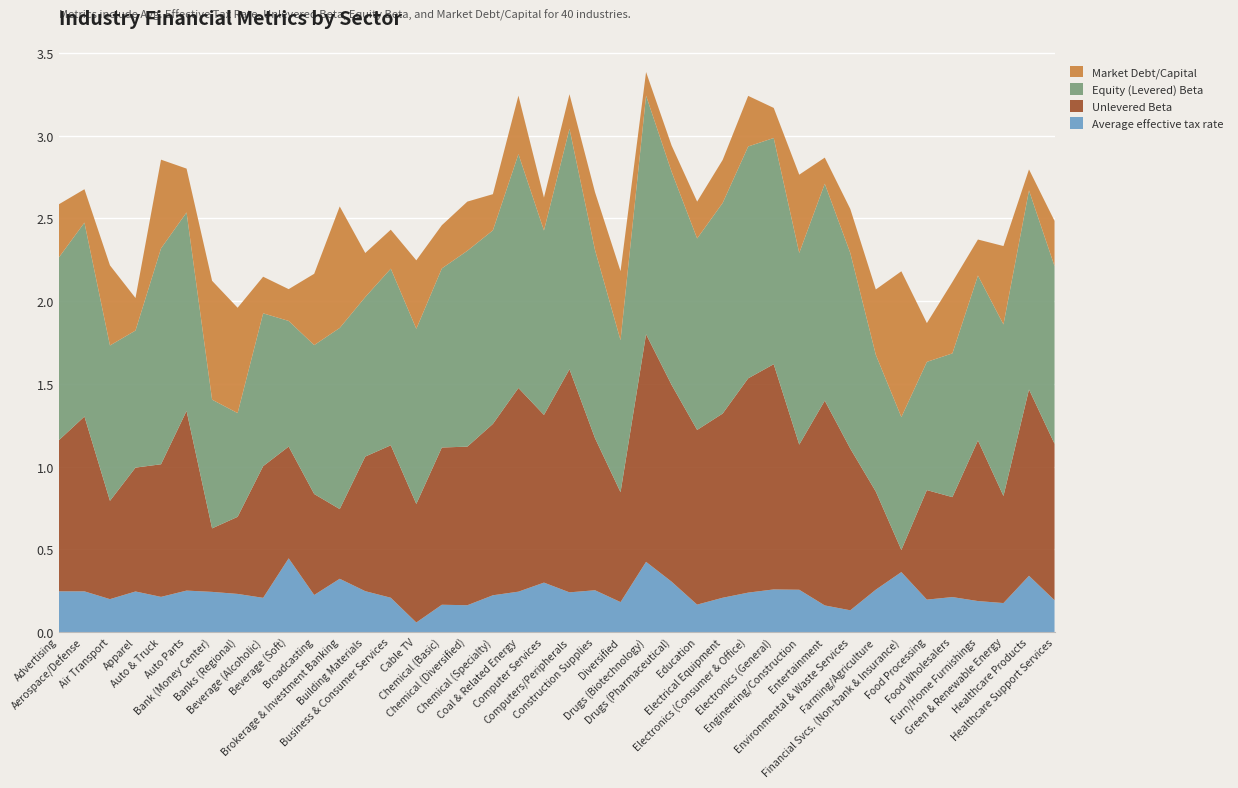

Reading left to right, transcribe all the data shown in this chart.

Average effective tax rate: Advertising=0.2	Aerospace/Defense=0.2	Air Transport=0.2	Apparel=0.2	Auto & Truck=0.2	Auto Parts=0.3	Bank (Money Center)=0.2	Banks (Regional)=0.2	Beverage (Alcoholic)=0.2	Beverage (Soft)=0.4	Broadcasting=0.2	Brokerage & Investment Banking=0.3	Building Materials=0.2	Business & Consumer Services=0.2	Cable TV=0.1	Chemical (Basic)=0.2	Chemical (Diversified)=0.2	Chemical (Specialty)=0.2	Coal & Related Energy=0.2	Computer Services=0.3	Computers/Peripherals=0.2	Construction Supplies=0.3	Diversified=0.2	Drugs (Biotechnology)=0.4	Drugs (Pharmaceutical)=0.3	Education=0.2	Electrical Equipment=0.2	Electronics (Consumer & Office)=0.2	Electronics (General)=0.3	Engineering/Construction=0.3	Entertainment=0.2	Environmental & Waste Services=0.1	Farming/Agriculture=0.3	Financial Svcs. (Non-bank & Insurance)=0.4	Food Processing=0.2	Food Wholesalers=0.2	Furn/Home Furnishings=0.2	Green & Renewable Energy=0.2	Healthcare Products=0.3	Healthcare Support Services=0.2
Unlevered Beta: Advertising=0.9	Aerospace/Defense=1.1	Air Transport=0.6	Apparel=0.7	Auto & Truck=0.8	Auto Parts=1.1	Bank (Money Center)=0.4	Banks (Regional)=0.5	Beverage (Alcoholic)=0.8	Beverage (Soft)=0.7	Broadcasting=0.6	Brokerage & Investment Banking=0.4	Building Materials=0.8	Business & Consumer Services=0.9	Cable TV=0.7	Chemical (Basic)=1.0	Chemical (Diversified)=1.0	Chemical (Specialty)=1.0	Coal & Related Energy=1.2	Computer Services=1.0	Computers/Peripherals=1.3	Construction Supplies=0.9	Diversified=0.7	Drugs (Biotechnology)=1.4	Drugs (Pharmaceutical)=1.2	Education=1.1	Electrical Equipment=1.1	Electronics (Consumer & Office)=1.3	Electronics (General)=1.4	Engineering/Construction=0.9	Entertainment=1.2	Environmental & Waste Services=1.0	Farming/Agriculture=0.6	Financial Svcs. (Non-bank & Insurance)=0.1	Food Processing=0.7	Food Wholesalers=0.6	Furn/Home Furnishings=1.0	Green & Renewable Energy=0.6	Healthcare Products=1.1	Healthcare Support Services=0.9
Equity (Levered) Beta: Advertising=1.1	Aerospace/Defense=1.2	Air Transport=0.9	Apparel=0.8	Auto & Truck=1.3	Auto Parts=1.2	Bank (Money Center)=0.8	Banks (Regional)=0.6	Beverage (Alcoholic)=0.9	Beverage (Soft)=0.8	Broadcasting=0.9	Brokerage & Investment Banking=1.1	Building Materials=1.0	Business & Consumer Services=1.1	Cable TV=1.1	Chemical (Basic)=1.1	Chemical (Diversified)=1.2	Chemical (Specialty)=1.2	Coal & Related Energy=1.4	Computer Services=1.1	Computers/Peripherals=1.5	Construction Supplies=1.1	Diversified=0.9	Drugs (Biotechnology)=1.4	Drugs (Pharmaceutical)=1.3	Education=1.2	Electrical Equipment=1.3	Electronics (Consumer & Office)=1.4	Electronics (General)=1.4	Engineering/Construction=1.2	Entertainment=1.3	Environmental & Waste Services=1.2	Farming/Agriculture=0.8	Financial Svcs. (Non-bank & Insurance)=0.8	Food Processing=0.8	Food Wholesalers=0.9	Furn/Home Furnishings=1.0	Green & Renewable Energy=1.0	Healthcare Products=1.2	Healthcare Support Services=1.1
Market Debt/Capital: Advertising=0.3	Aerospace/Defense=0.2	Air Transport=0.5	Apparel=0.2	Auto & Truck=0.5	Auto Parts=0.3	Bank (Money Center)=0.7	Banks (Regional)=0.6	Beverage (Alcoholic)=0.2	Beverage (Soft)=0.2	Broadcasting=0.4	Brokerage & Investment Banking=0.7	Building Materials=0.3	Business & Consumer Services=0.2	Cable TV=0.4	Chemical (Basic)=0.3	Chemical (Diversified)=0.3	Chemical (Specialty)=0.2	Coal & Related Energy=0.4	Computer Services=0.2	Computers/Peripherals=0.2	Construction Supplies=0.3	Diversified=0.4	Drugs (Biotechnology)=0.1	Drugs (Pharmaceutical)=0.2	Education=0.2	Electrical Equipment=0.3	Electronics (Consumer & Office)=0.3	Electronics (General)=0.2	Engineering/Construction=0.5	Entertainment=0.2	Environmental & Waste Services=0.3	Farming/Agriculture=0.4	Financial Svcs. (Non-bank & Insurance)=0.9	Food Processing=0.2	Food Wholesalers=0.4	Furn/Home Furnishings=0.2	Green & Renewable Energy=0.5	Healthcare Products=0.1	Healthcare Support Services=0.3